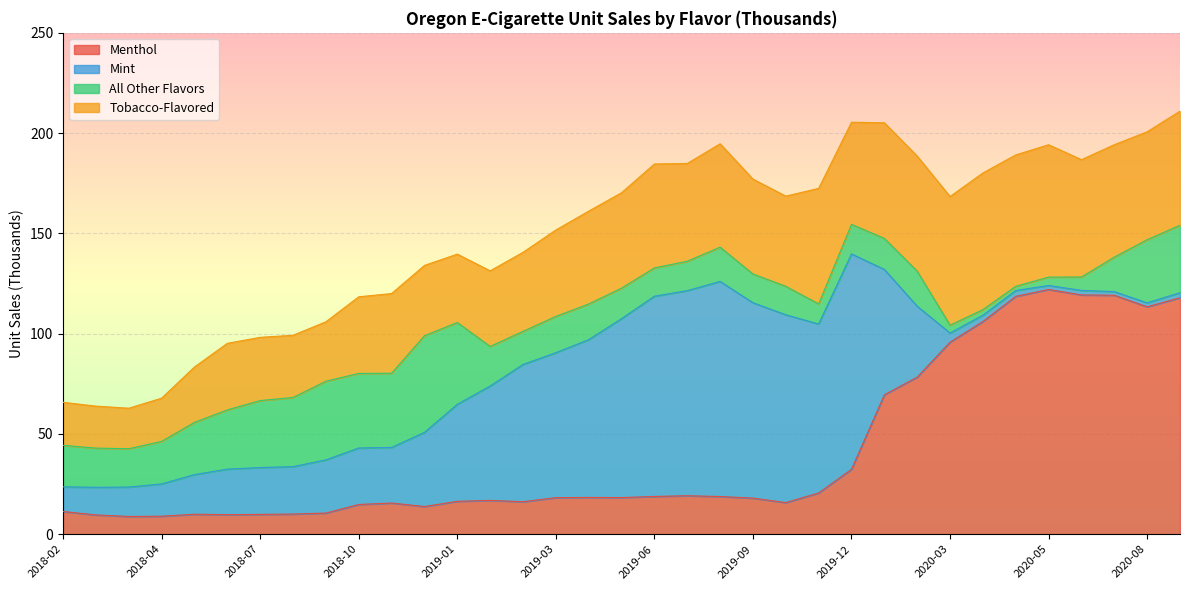

True or false: Tobacco-Flavored and Mint cross at least once.

True